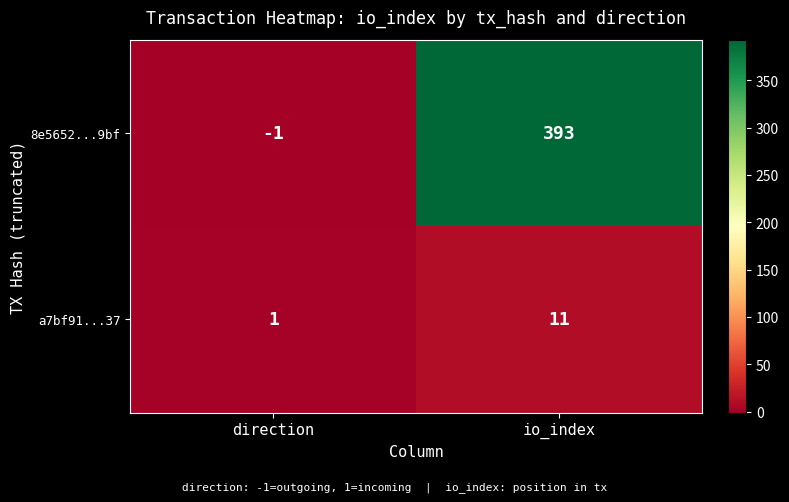

At which label is 8e5652...9bf closest to 196?

direction